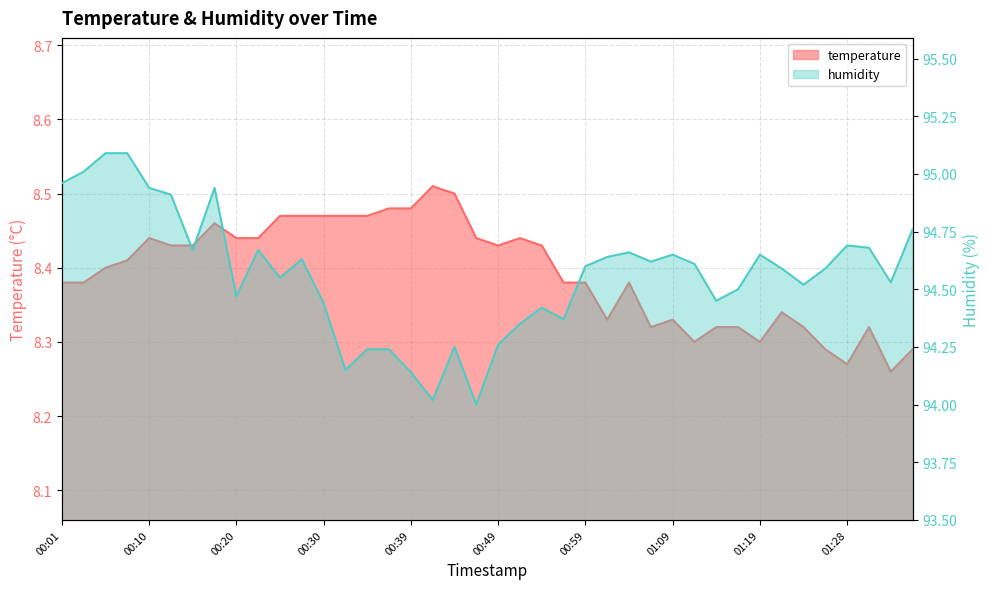

Read the humidity value at 01:36.

94.8